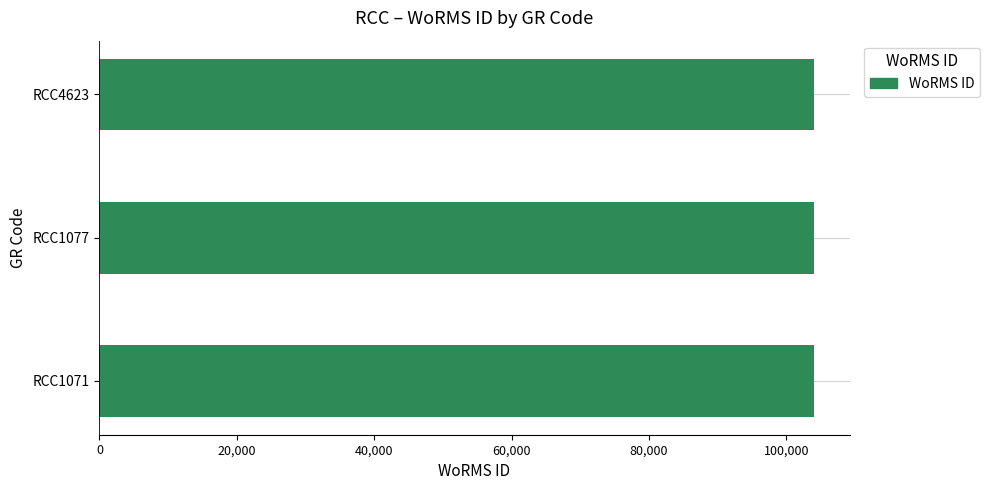

What is the sum of all values?

311990